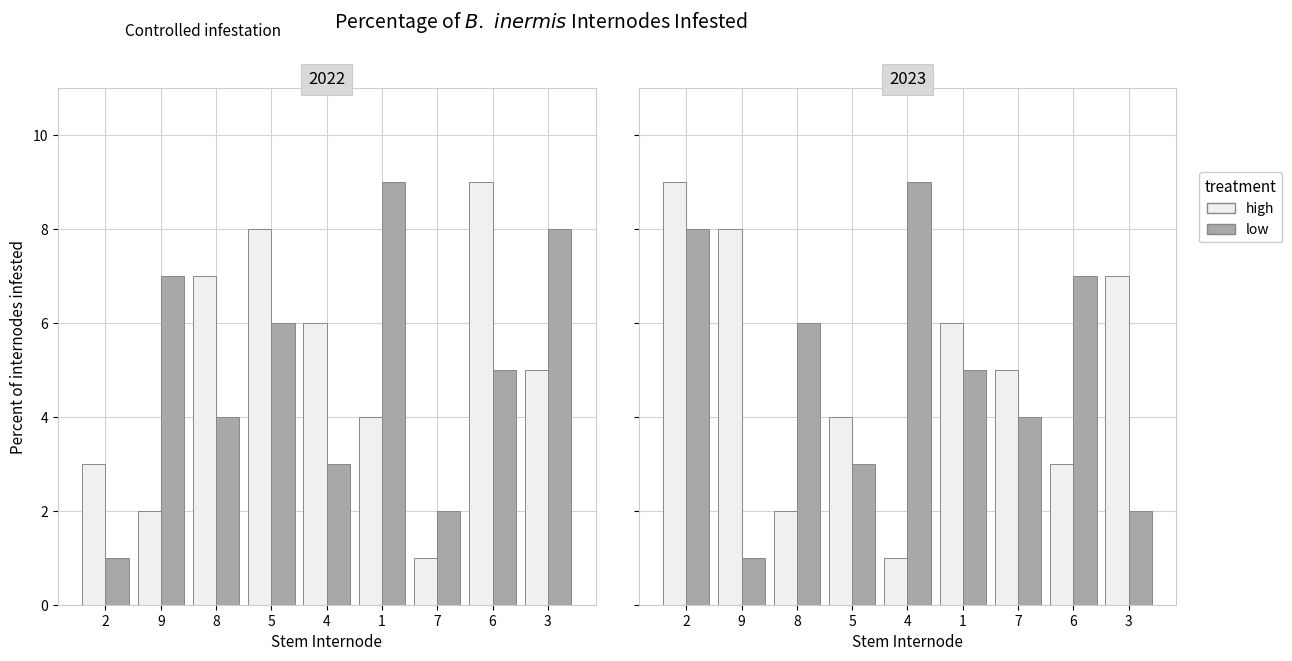

What is the label of the 3rd bar from the right?

7